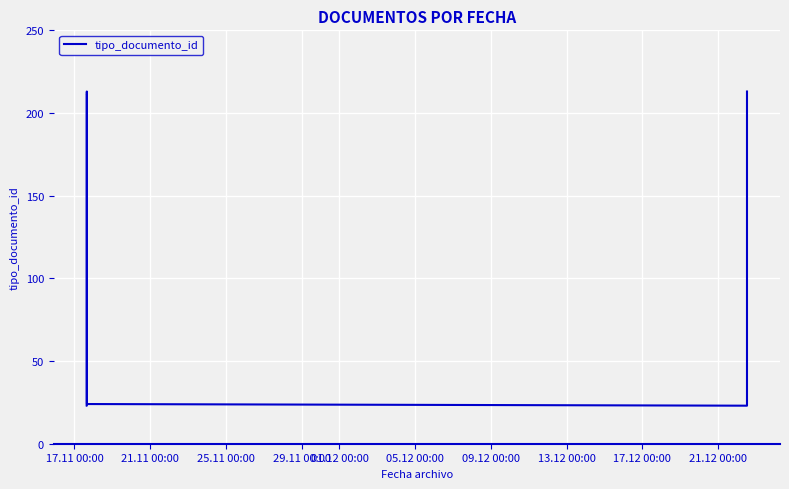

Reading left to right, transcribe all the data shown in this chart.

23	23	211	211	213	24	23	24	211	213